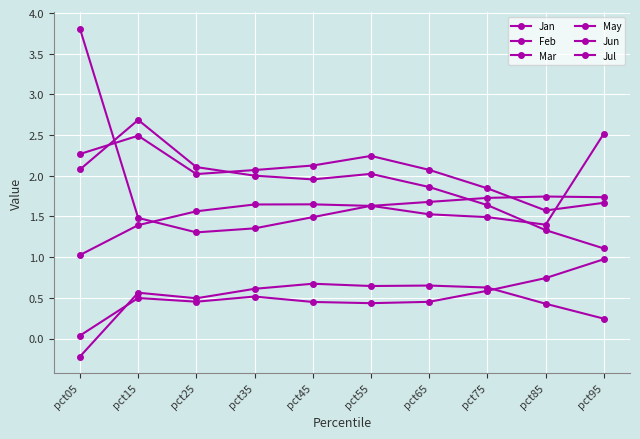

Which category has the highest value across all series?

pct05